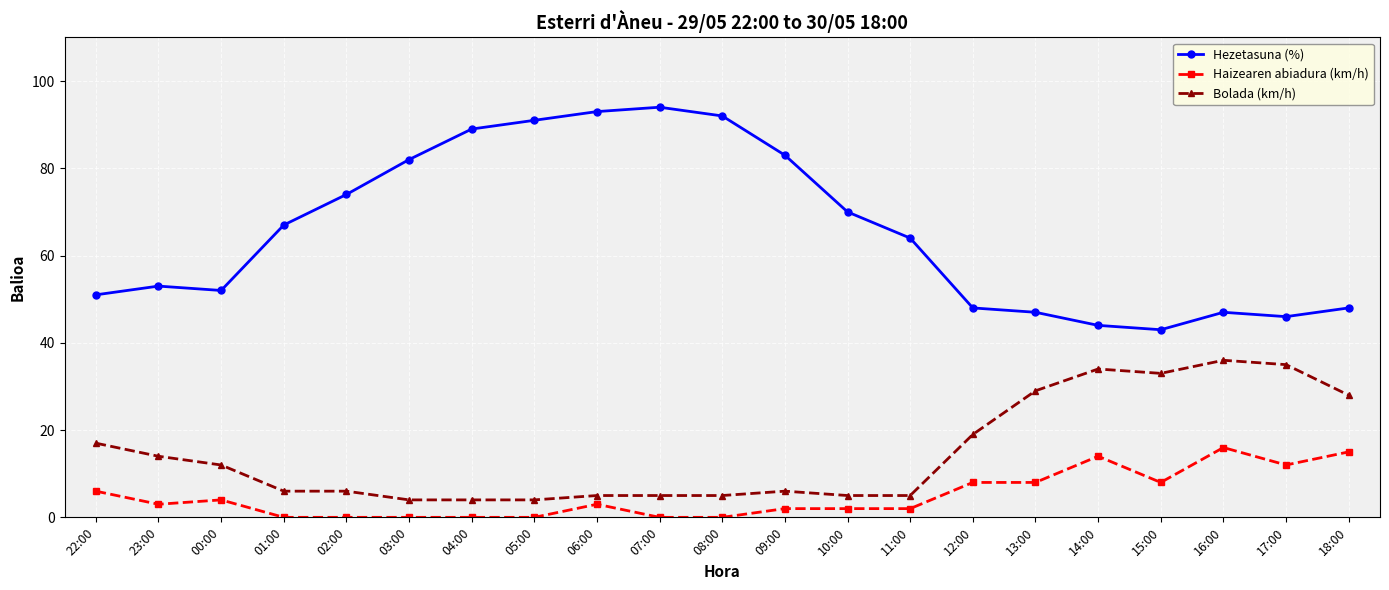

At which label does Haizearen abiadura (km/h) first exceed 3?

22:00